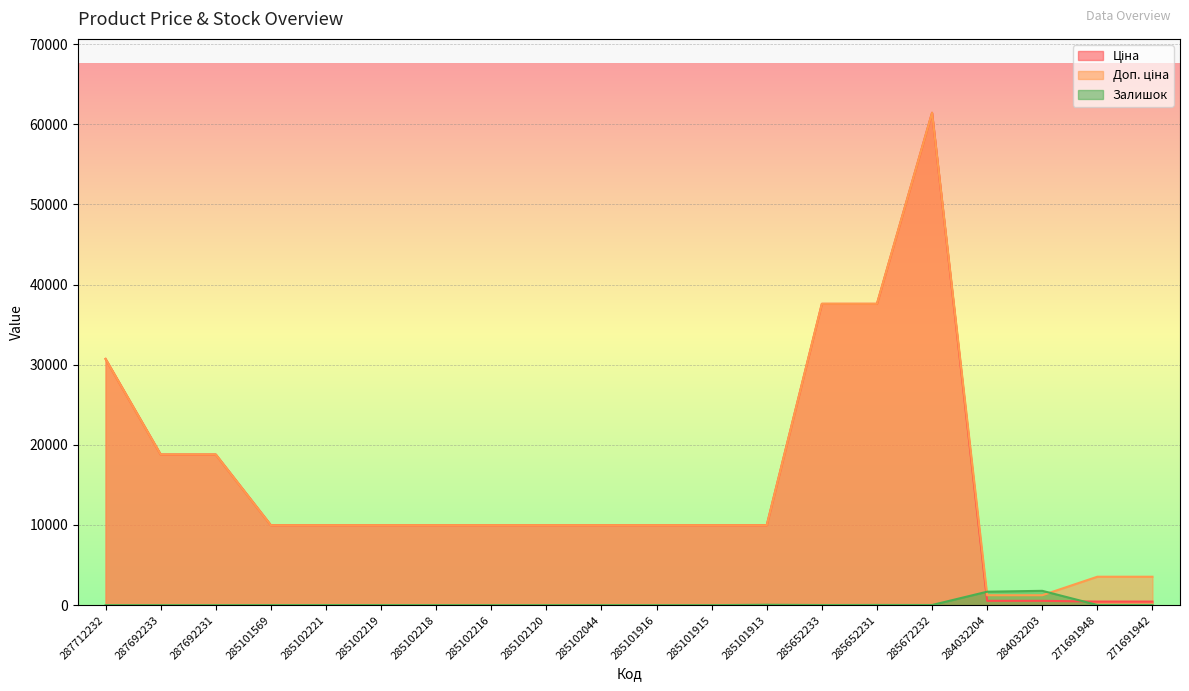

Is the value of Залишок at 285102216 greater than the value of Доп. ціна at 285101569?

No